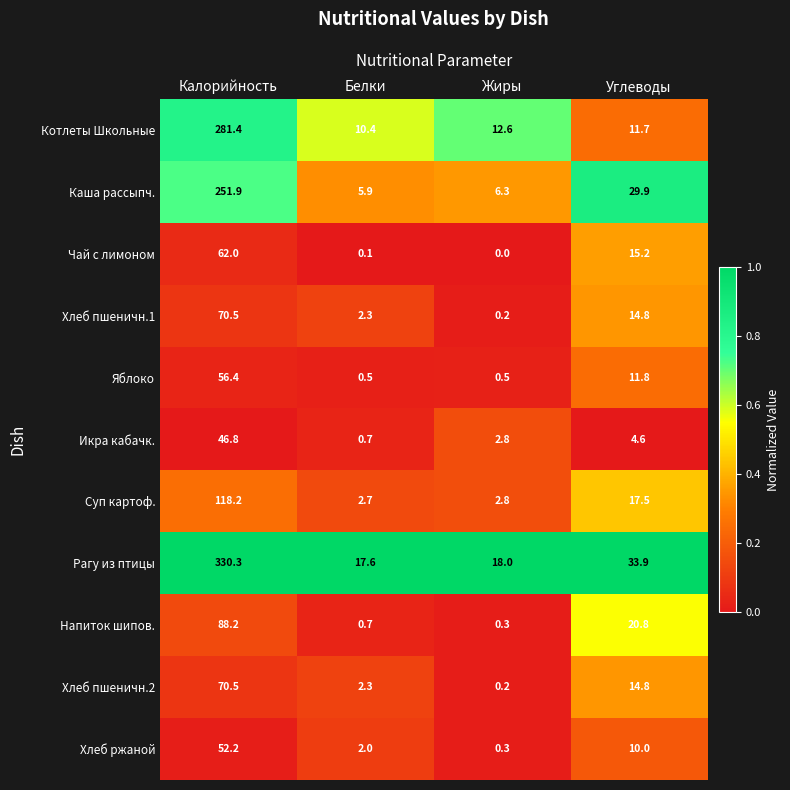

Which series changed the most between Калорийность and Жиры?

Рагу из птицы